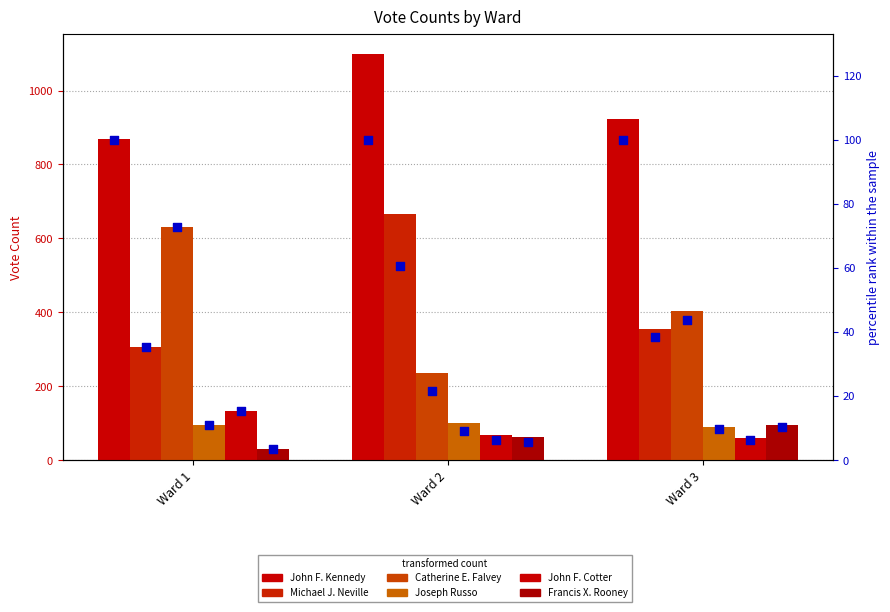

Is the value of Francis X. Rooney at Ward 3 greater than the value of Michael J. Neville at Ward 3?

No